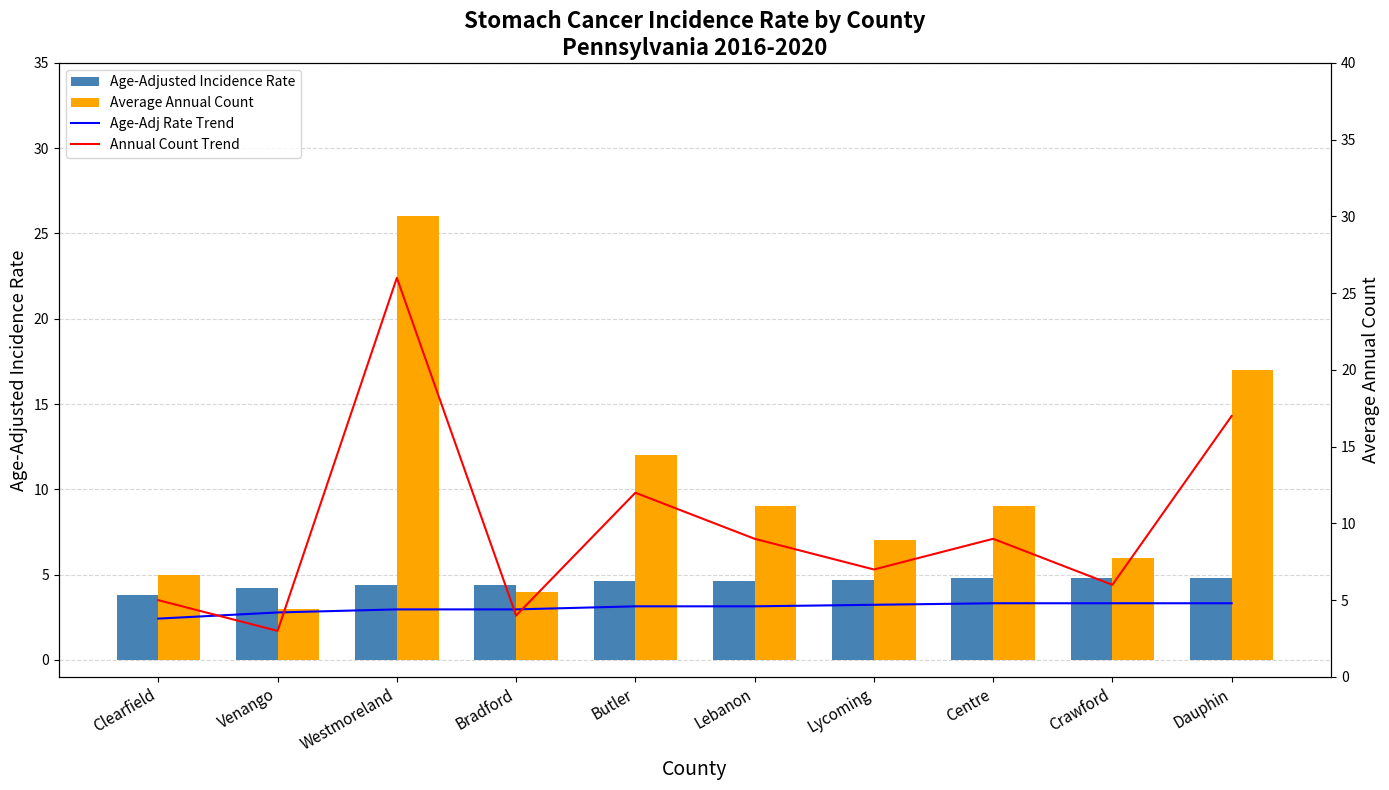

At which label is Age-Adj Rate Trend closest to 4?

Clearfield